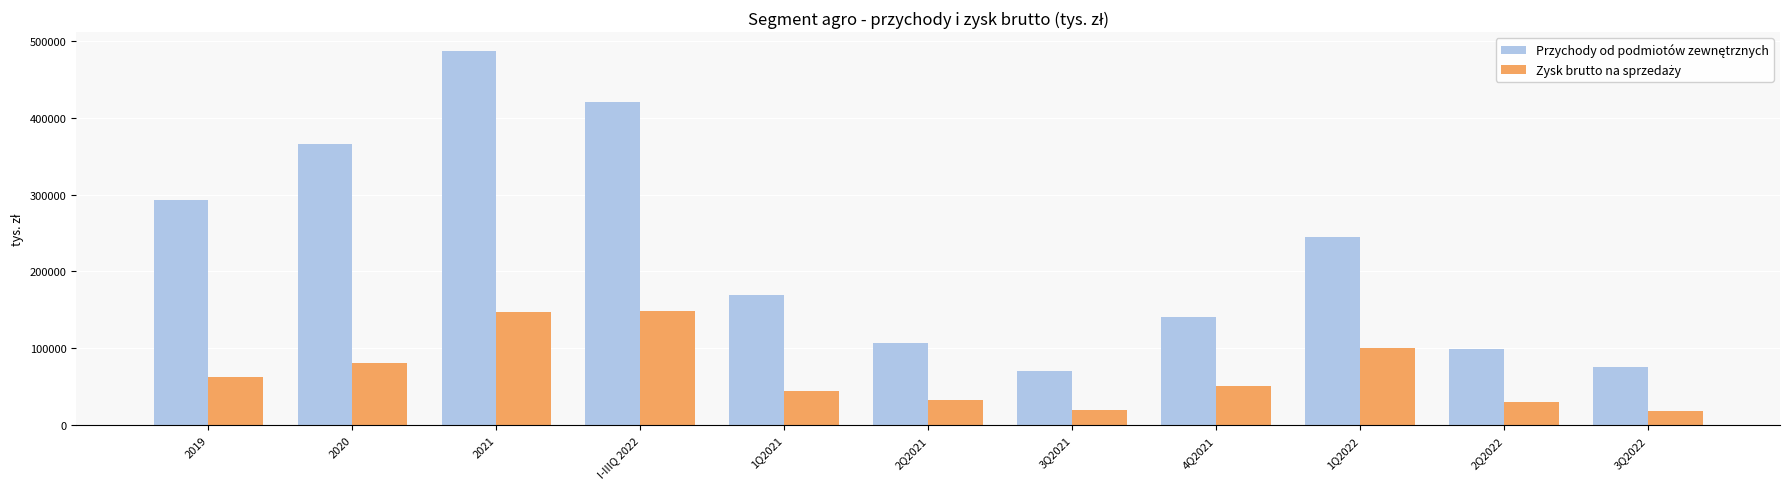

What is the greatest value displayed?

486925